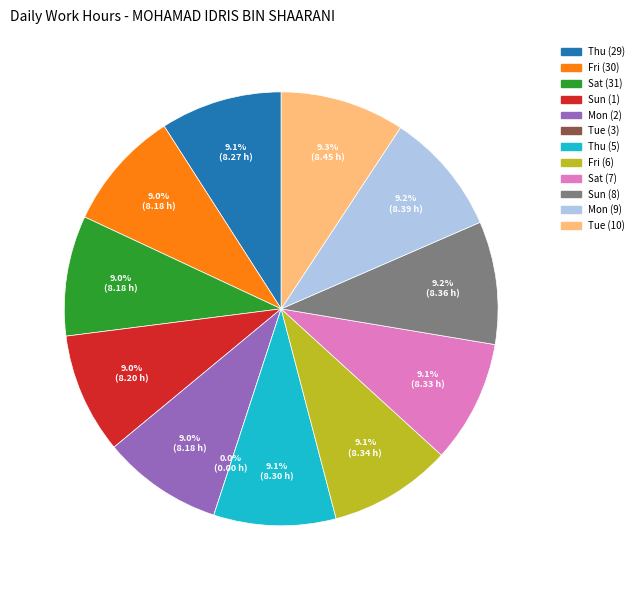

Is there a majority slice in this chart?

No